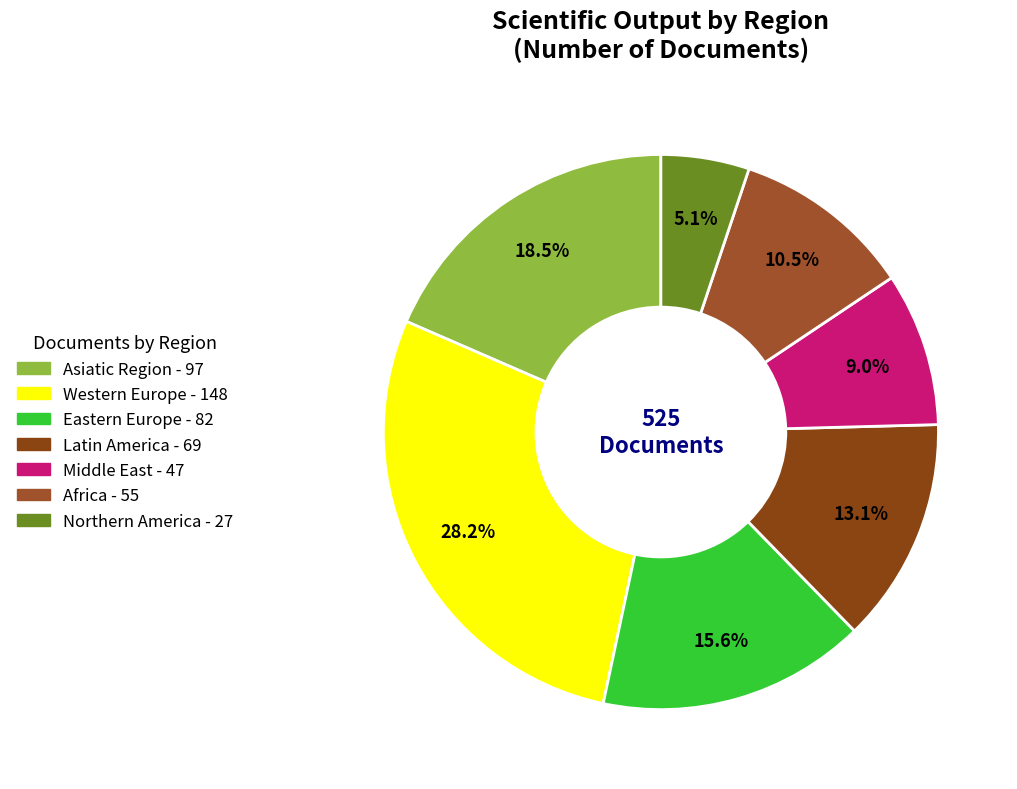

Rank the categories by value from lowest to highest.

Northern America, Middle East, Africa, Latin America, Eastern Europe, Asiatic Region, Western Europe